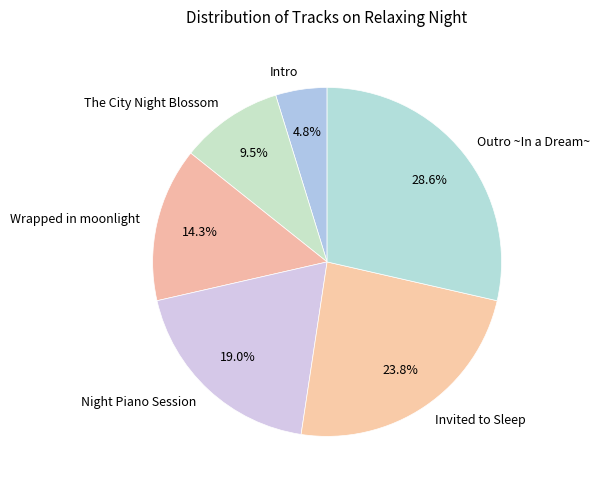

Approximately how many times larger is the value at Invited to Sleep compared to Intro?

5.0